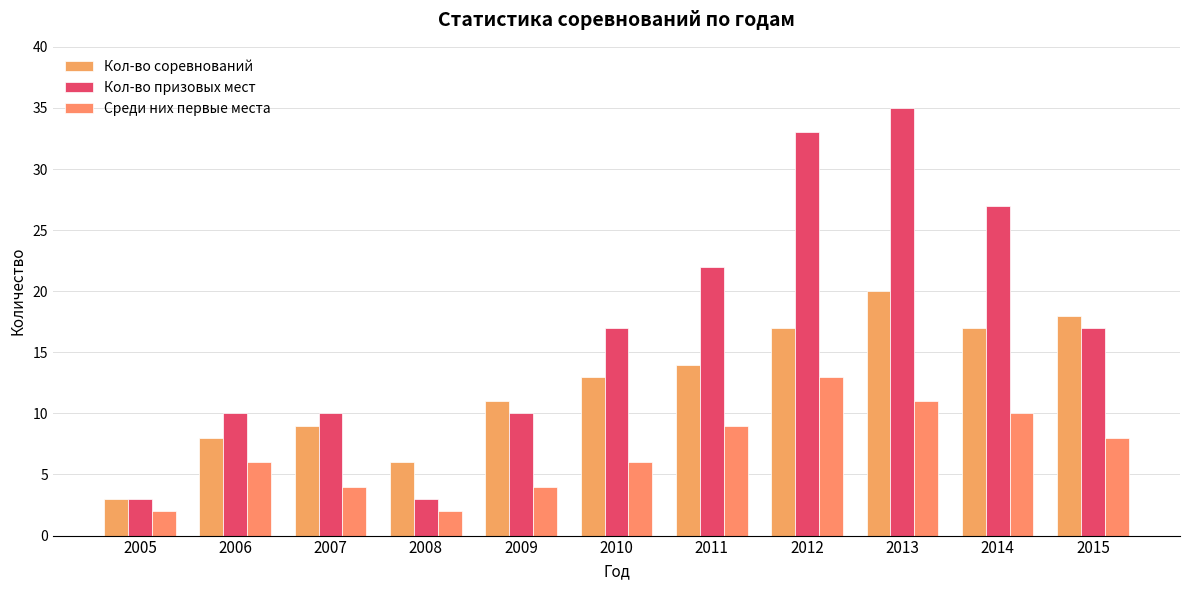

Rank the series at 2010 from lowest to highest value.

Среди них первые места, Кол-во соревнований, Кол-во призовых мест